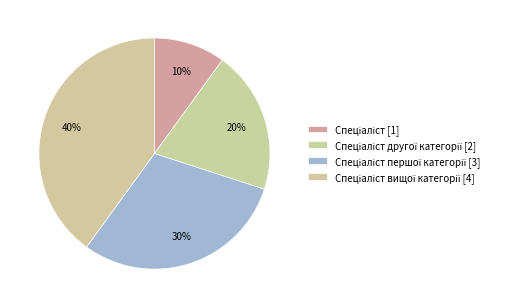

Which slice is the smallest?

Спеціаліст